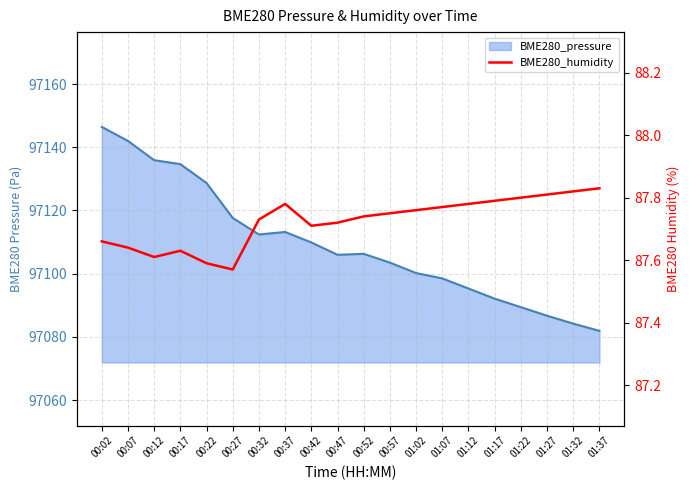

True or false: the data has more than 1 interior local peaks.

True